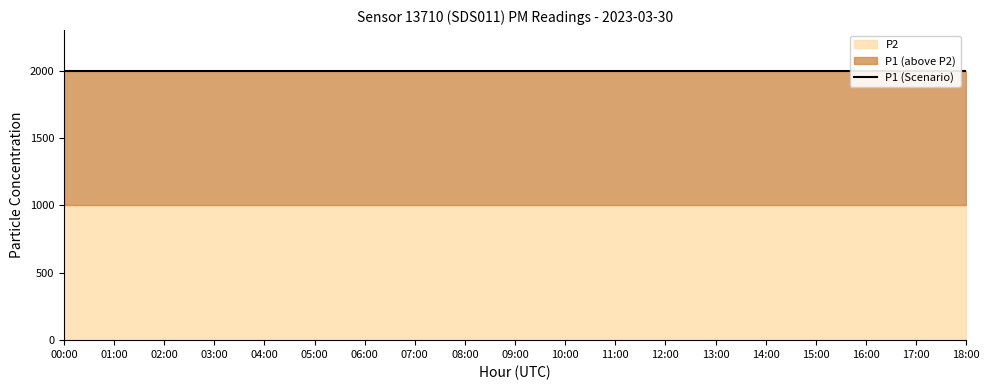

True or false: P2 and P1 cross at least once.

False